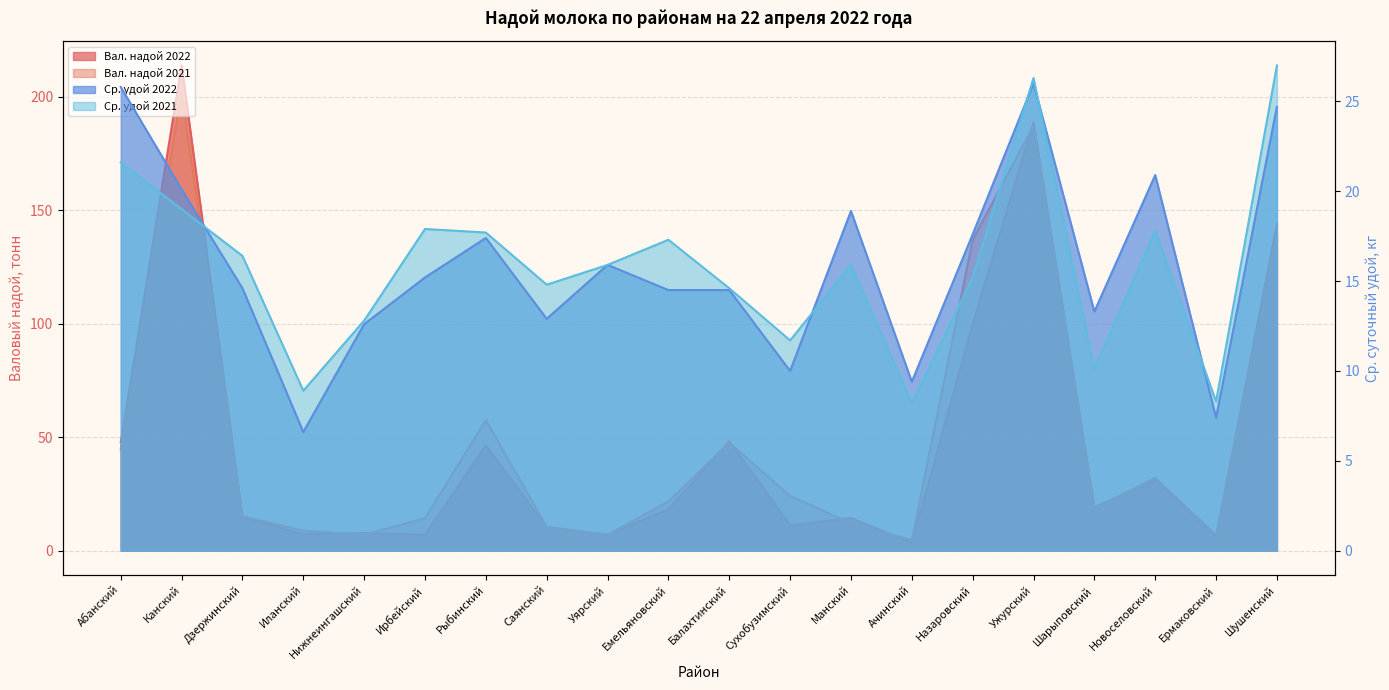

What is the value of the Ср. удой 2021 point at the 13th from the left?

15.9